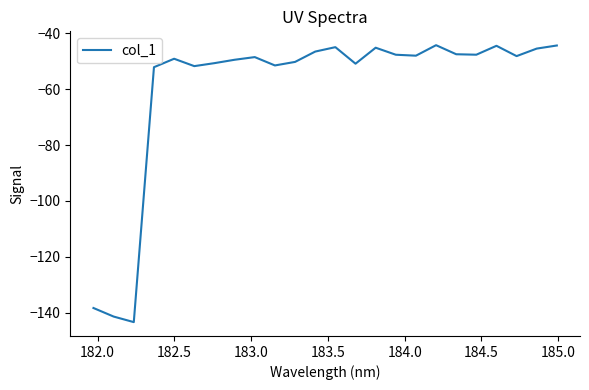

What is the difference between the maximum and minimum values?

99.1